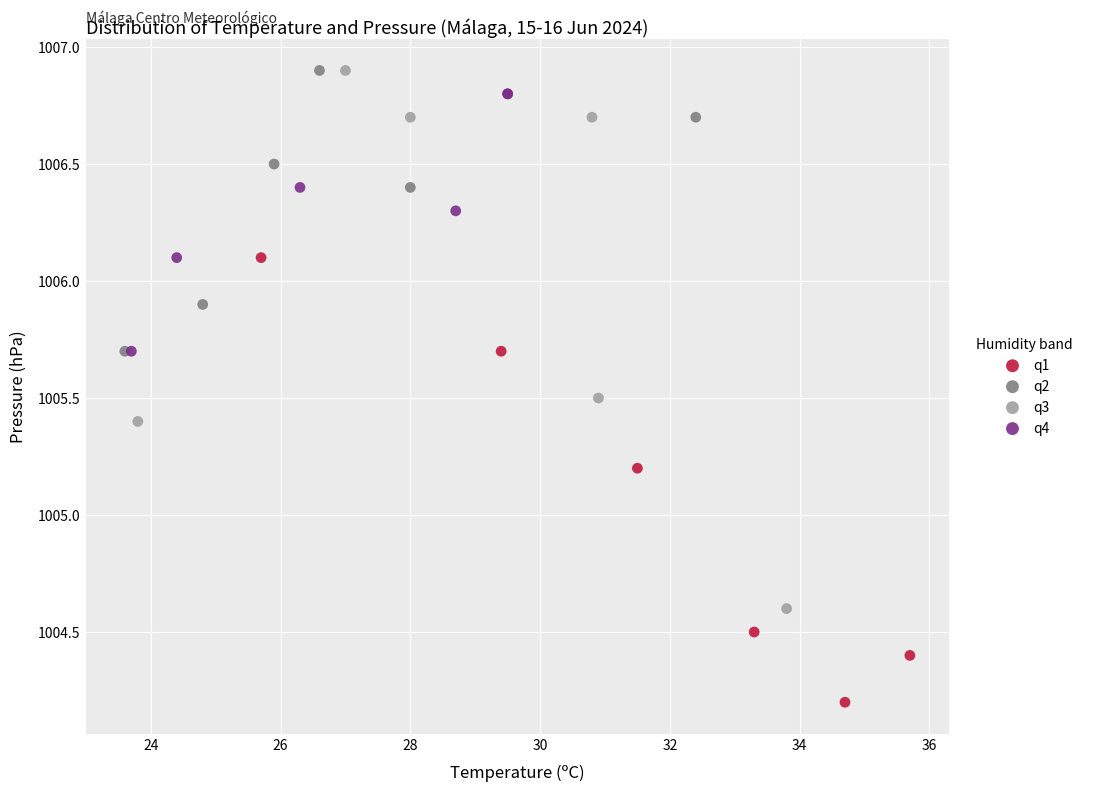

Which series has the largest Y range (max minus min)?

q3